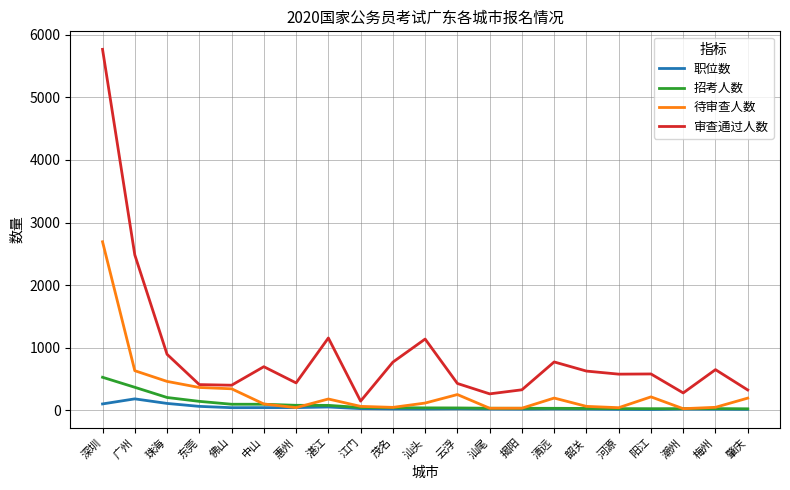

Does the chart display data point markers on the line(s)?

No